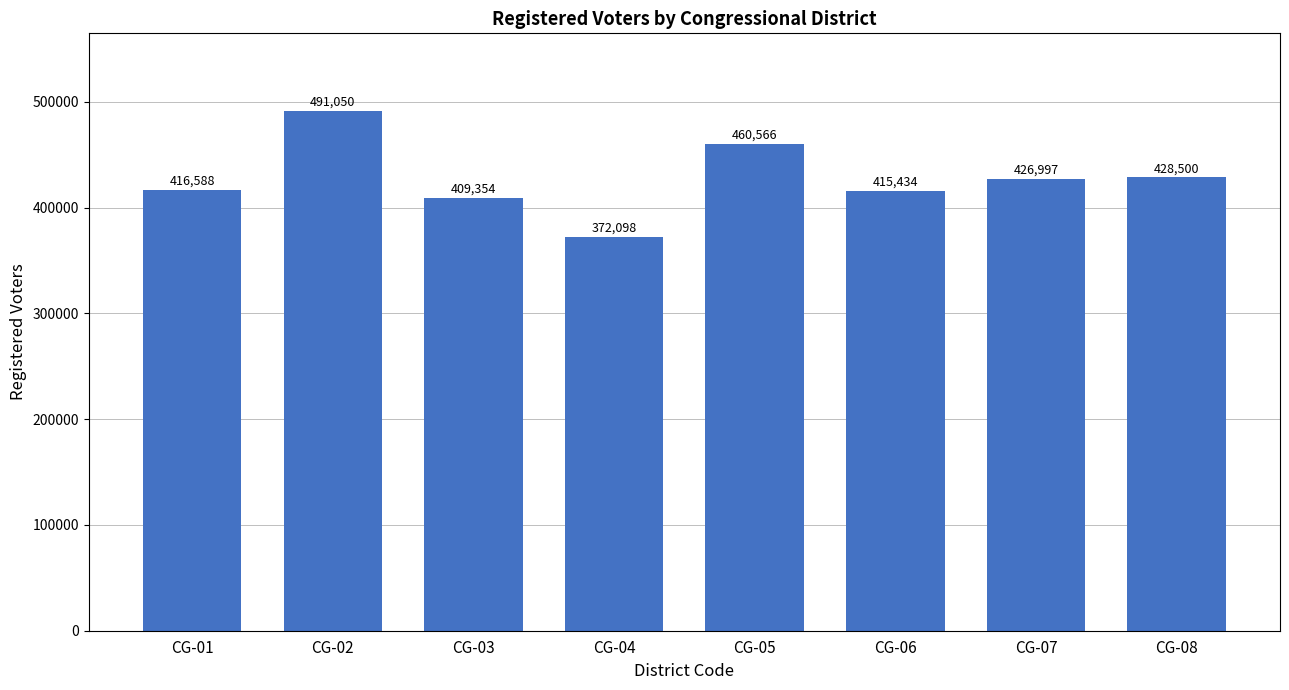

Which label corresponds to the smallest value in the chart?

CG-04